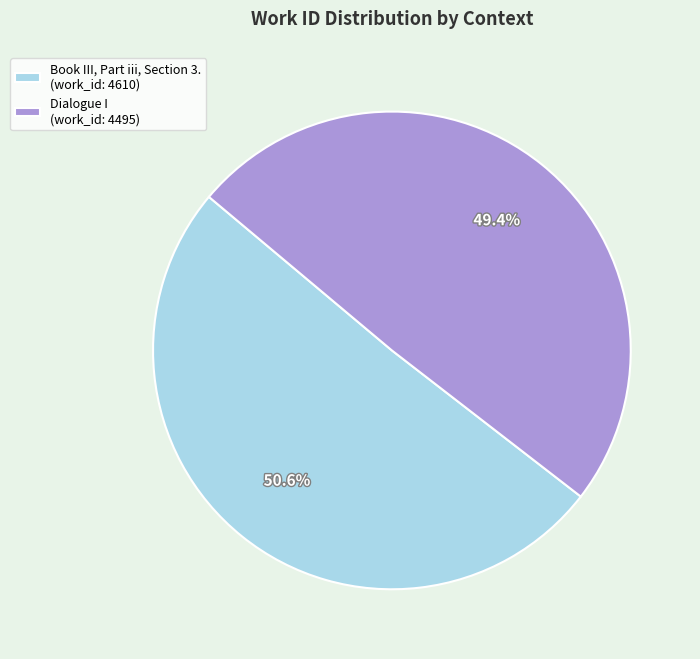

True or false: Dialogue I accounts for 49% of the total.

True